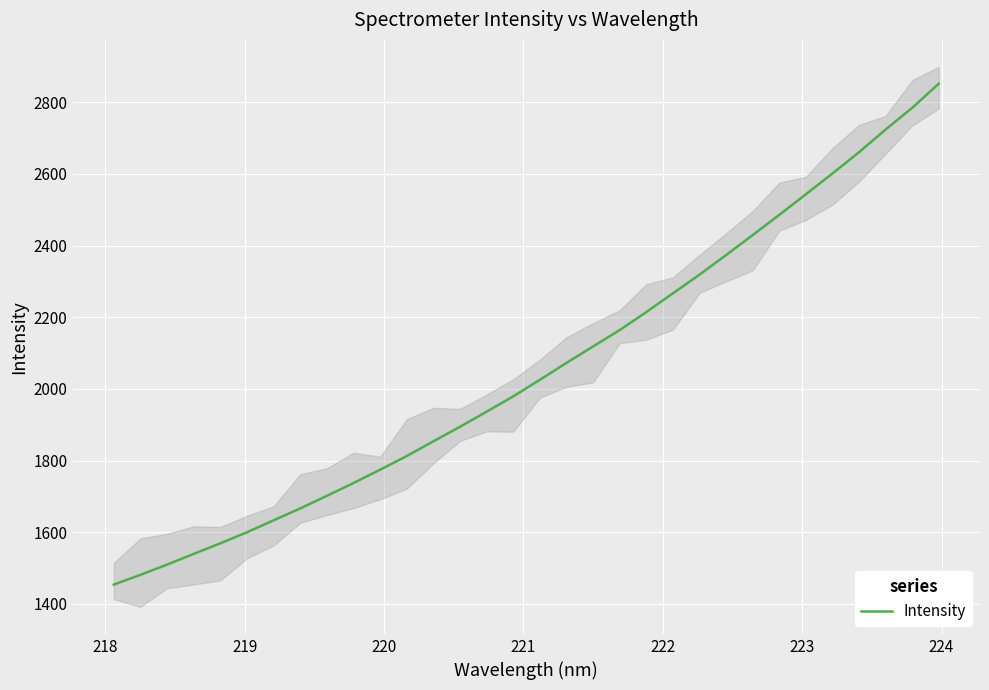

What is the difference between the maximum and minimum values?

1397.5